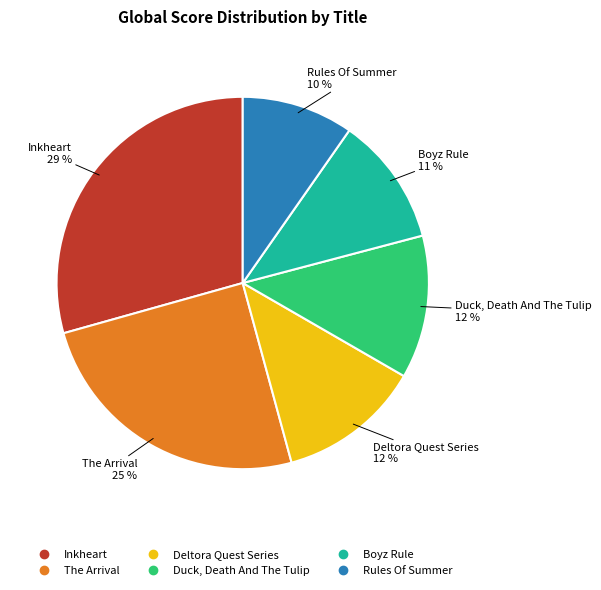

Does Rules Of Summer represent more than half of the total?

No